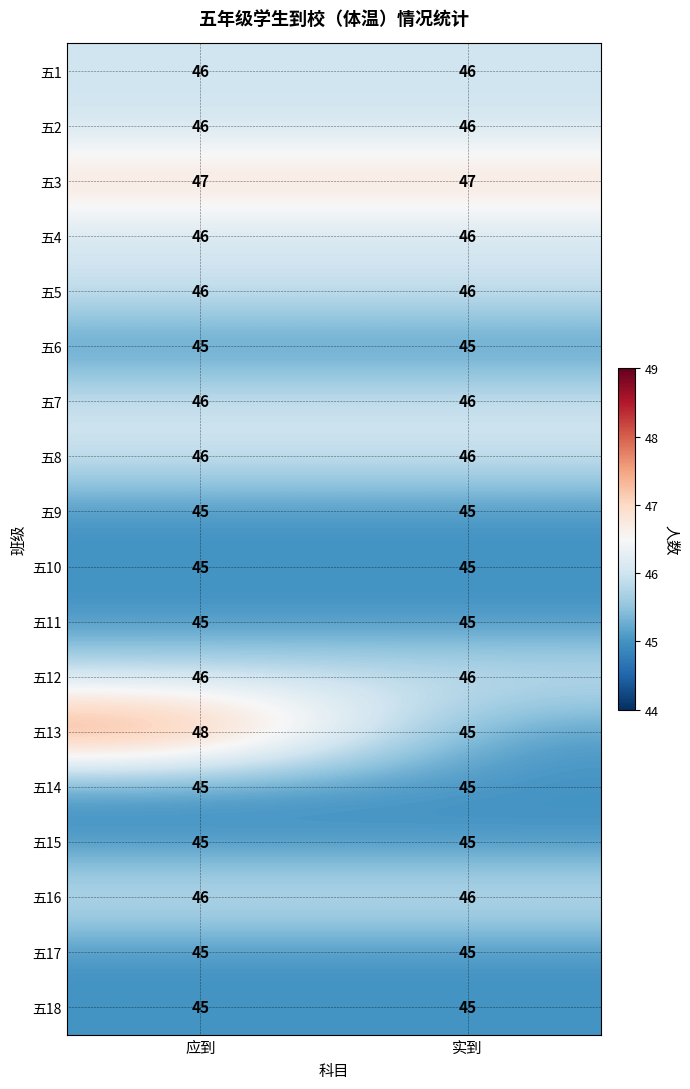

What is the sum of the 五17 values at 实到 and 应到?

90